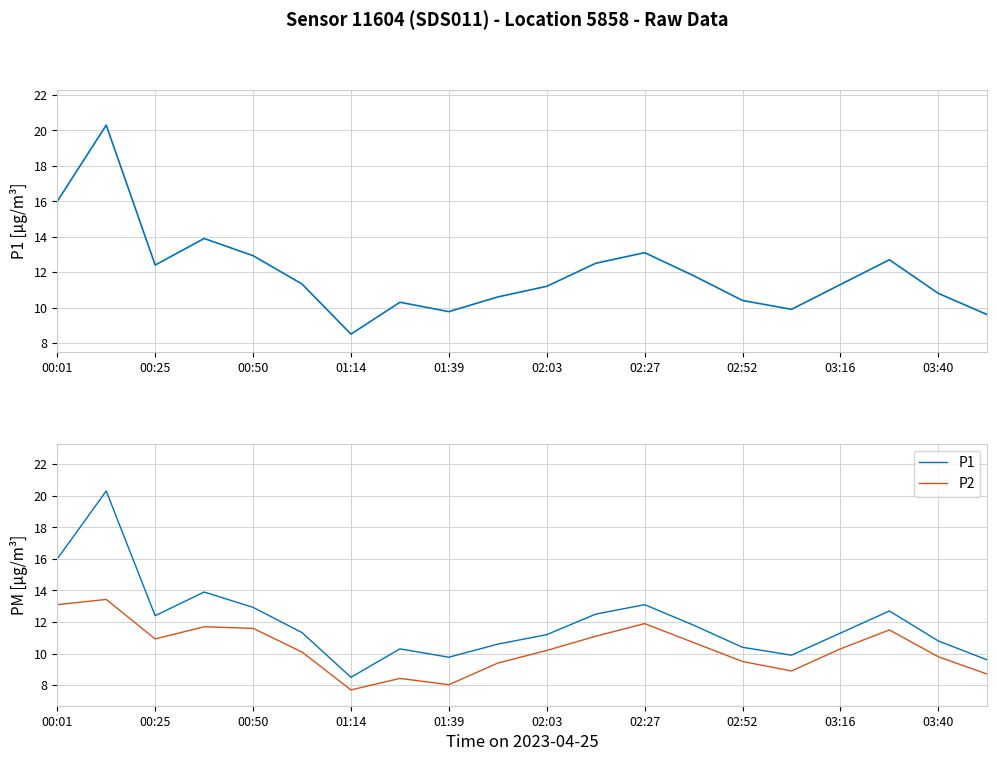

Is it true that P2 equals 17.5 at 01:14?

False